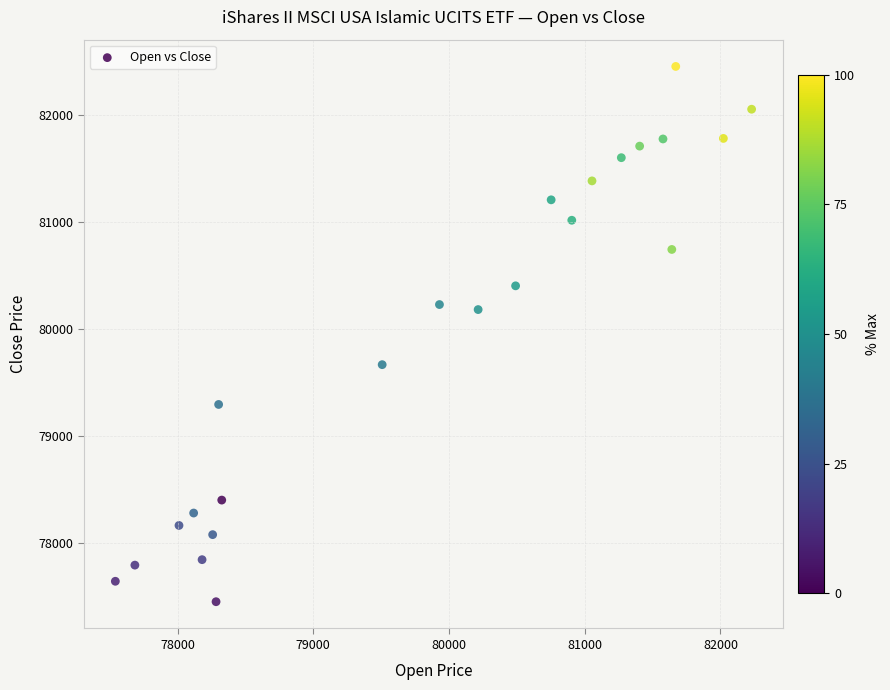

What is the range of Y values (max minus min)?

5004